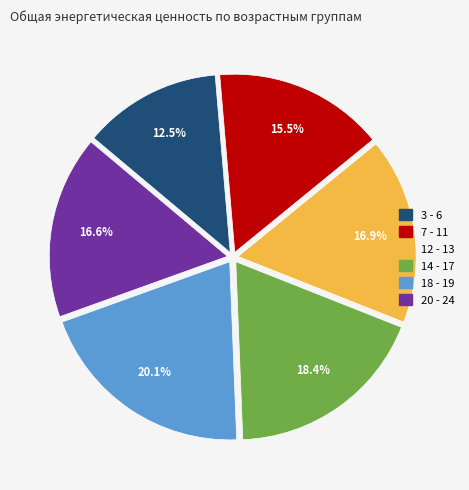

How many slices are in this pie chart?

6